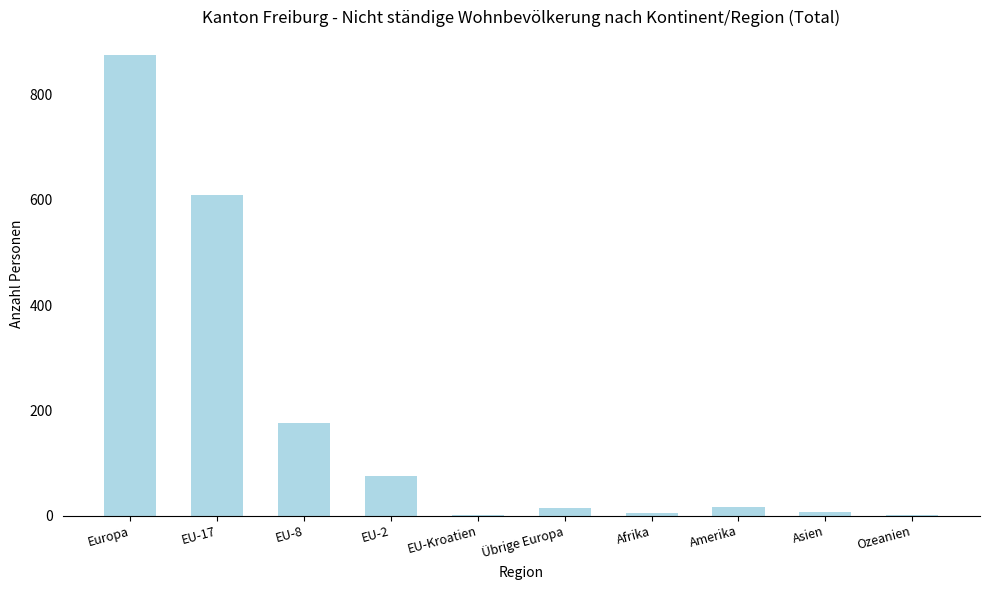

At which category does the chart reach its peak across all series?

Europa